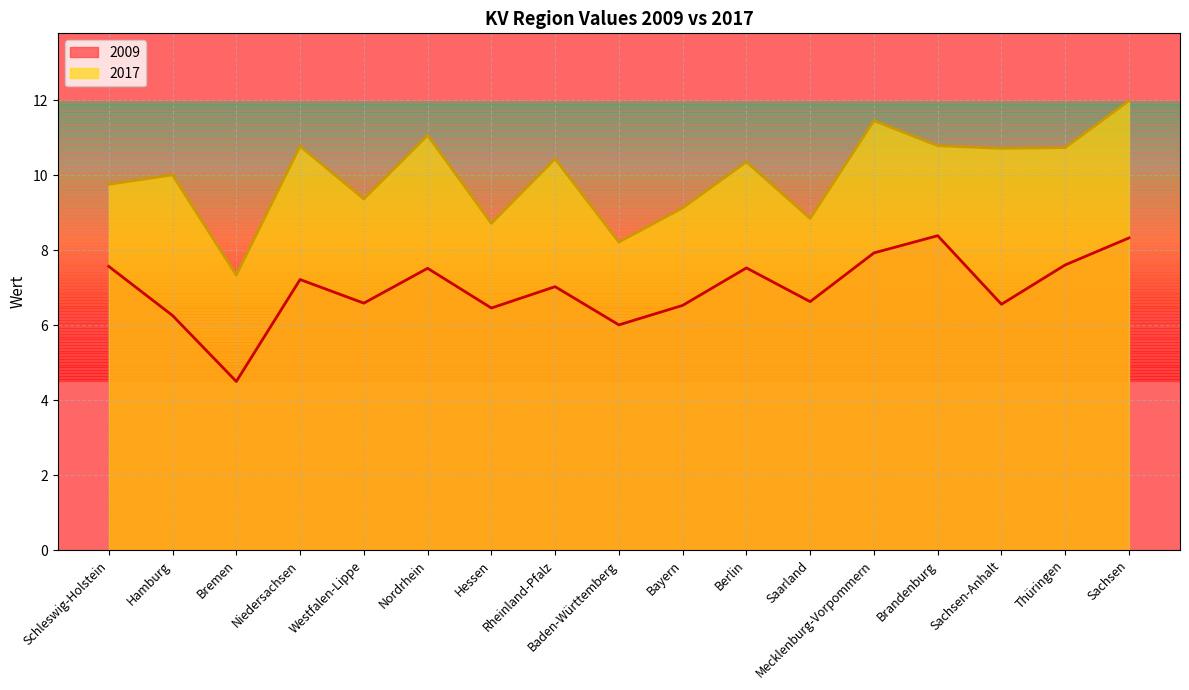

At Brandenburg, list the series in order from largest to smallest.

2017, 2009